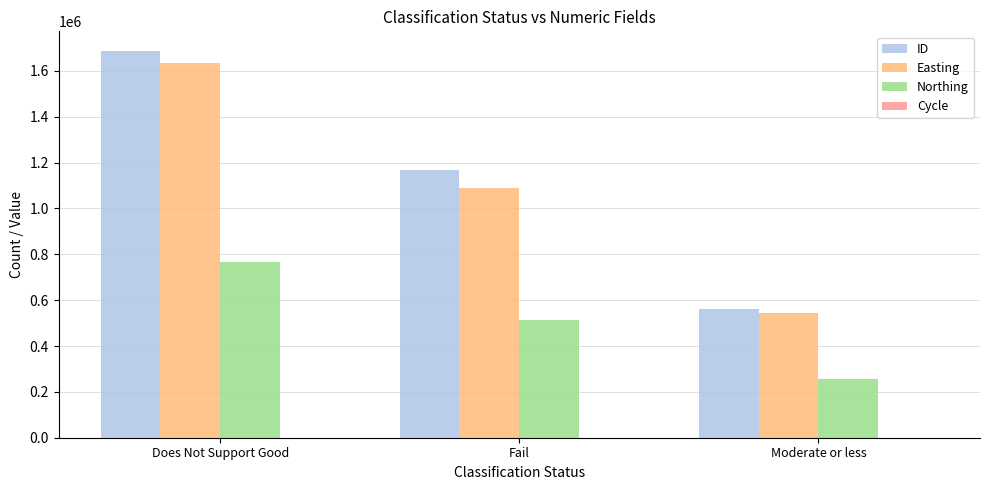

The value of Easting at Fail is 1090988. True or false?

True